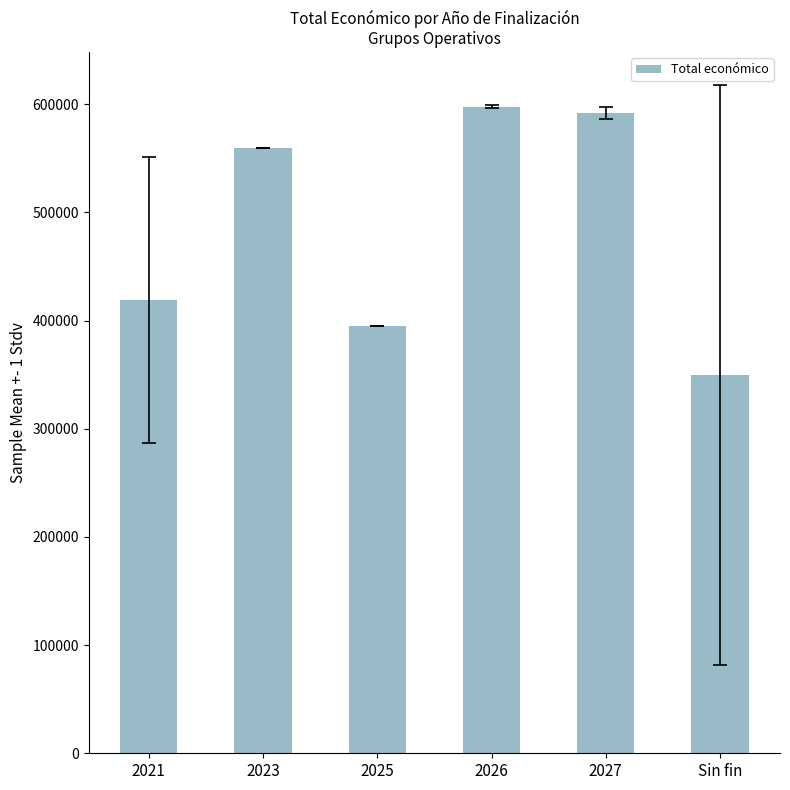

Rank the categories by value from highest to lowest.

2026, 2027, 2023, 2021, 2025, Sin fin